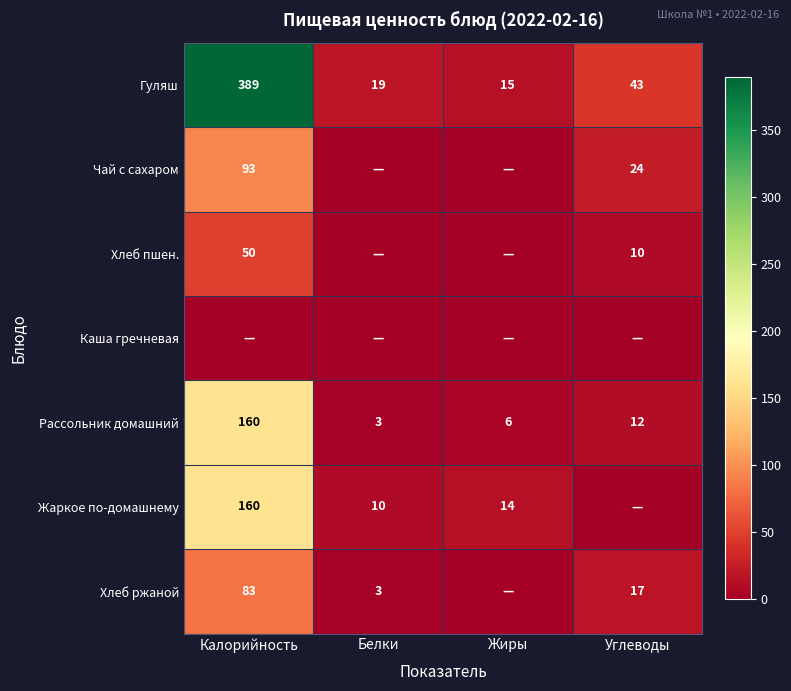

Which has a higher value, Углеводы or Жиры?

Углеводы